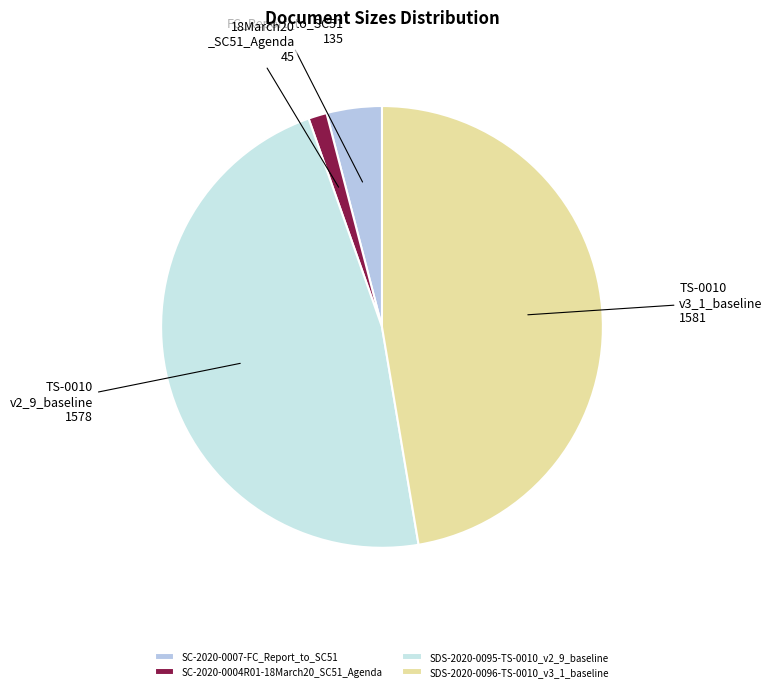

Combined, do SC-2020-0004R01-18March20_SC51_Agenda and SDS-2020-0096-TS-0010_v3_1_baseline account for over 50%?

No